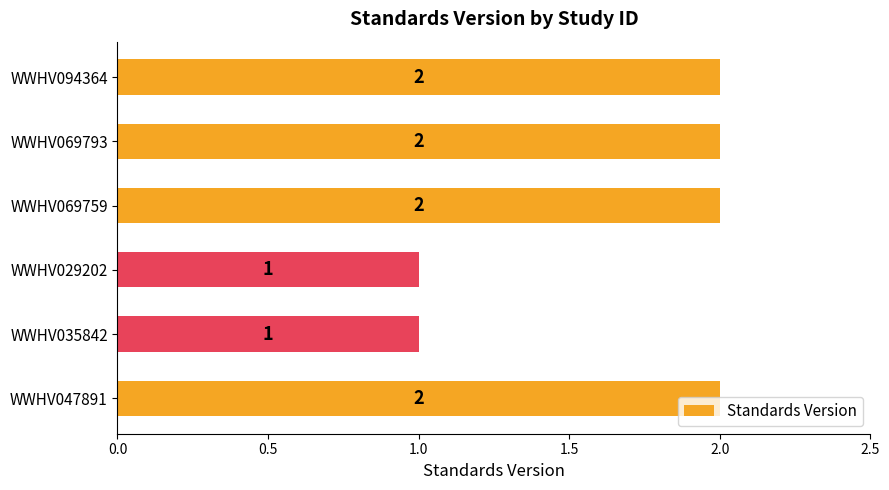

Count the values in the range 1 to 2.

6